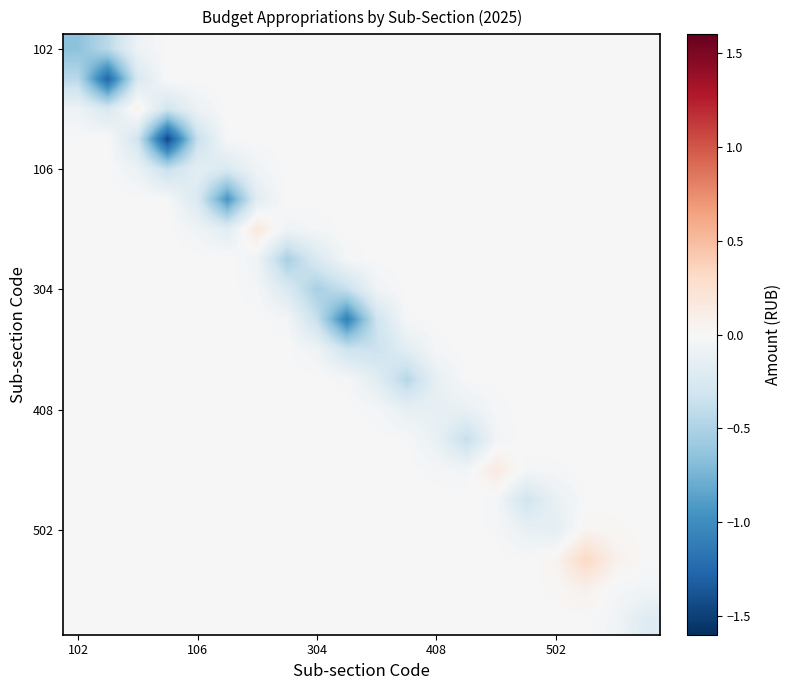

How many data points does each series have?

20